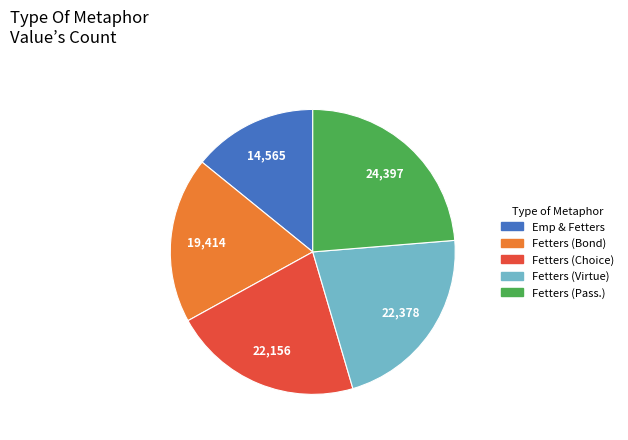

Does any single category account for the majority?

No